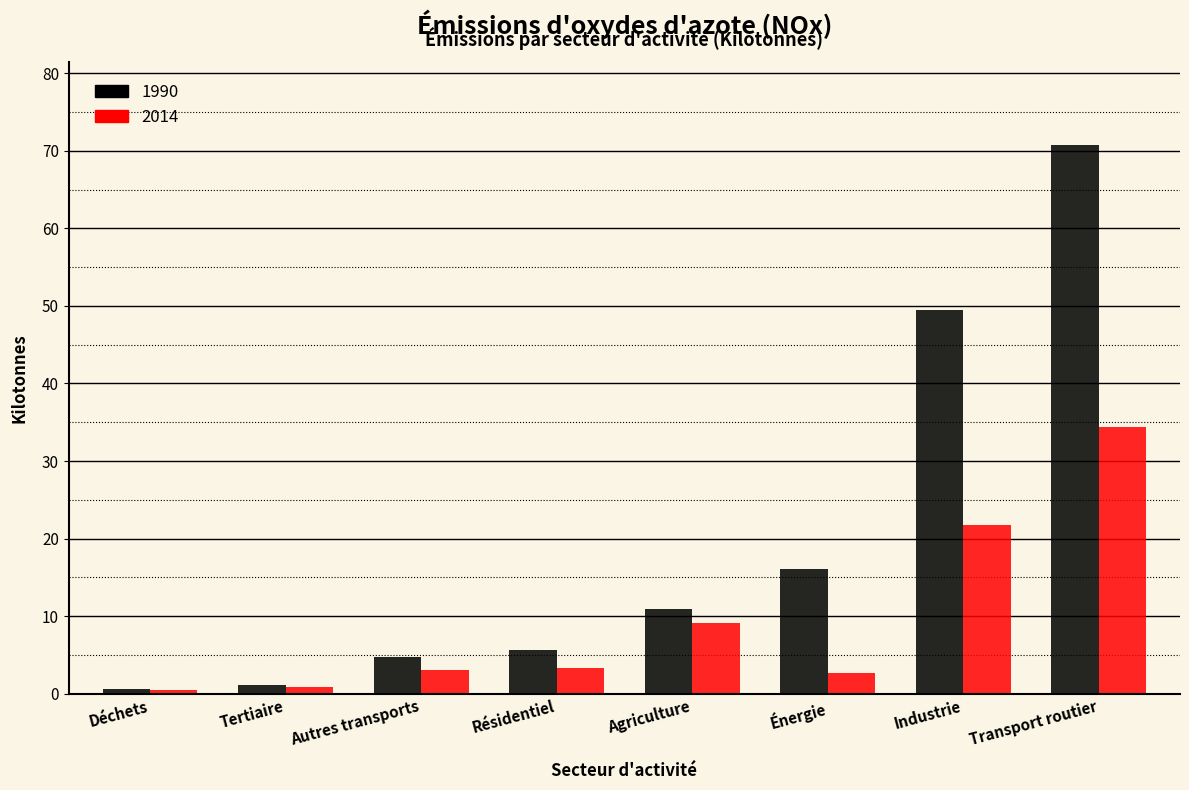

What is the approximate value of 2014 at Autres transports?

3.0